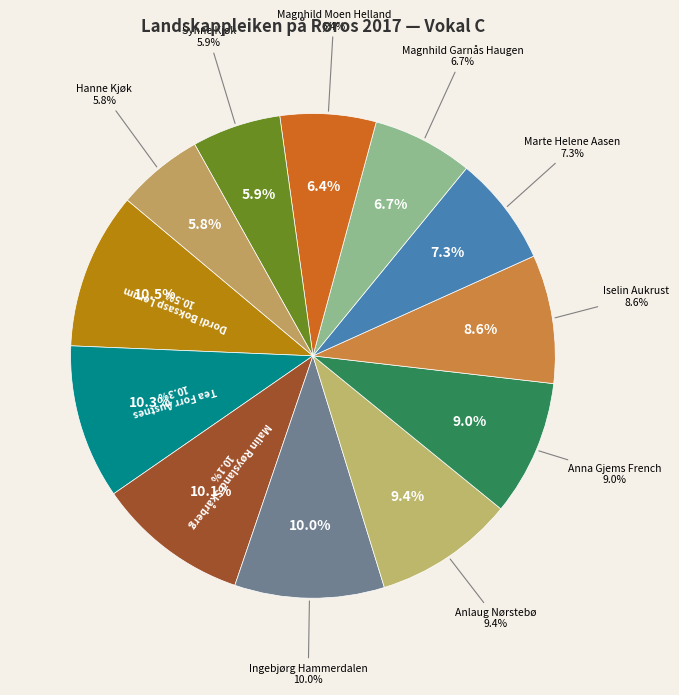

To the nearest percent, what is the average slice percentage?

8%